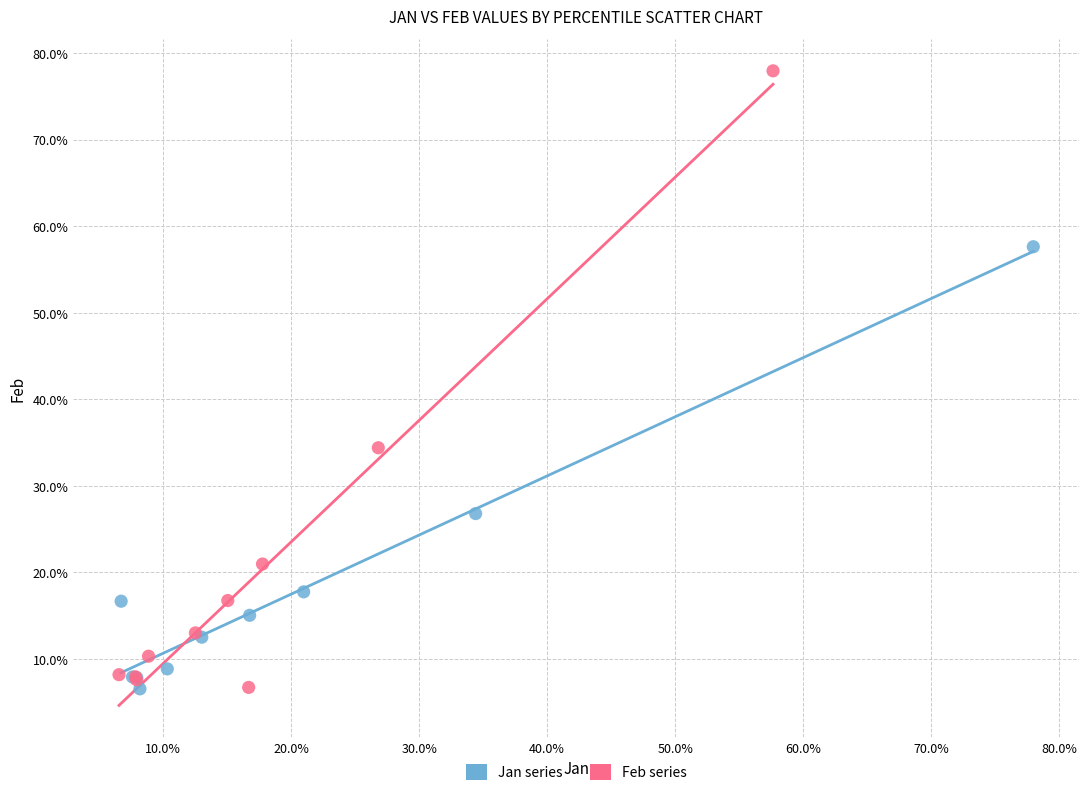

Which series has the largest Y range (max minus min)?

Feb series